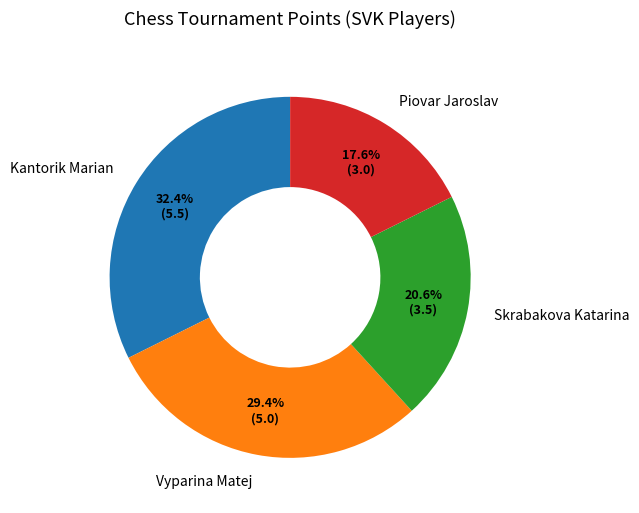

What is the smallest slice in the pie chart?

Piovar Jaroslav